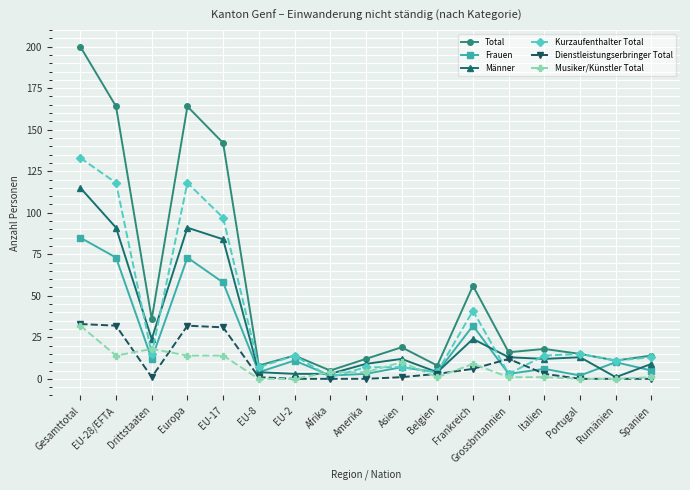

Which series has the largest total across all categories?

Total